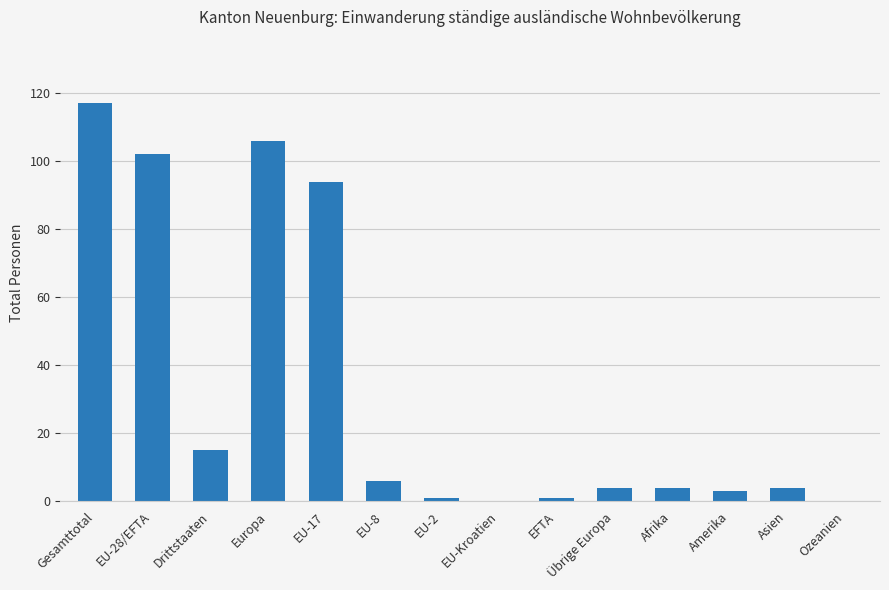

What is the greatest value displayed?

117